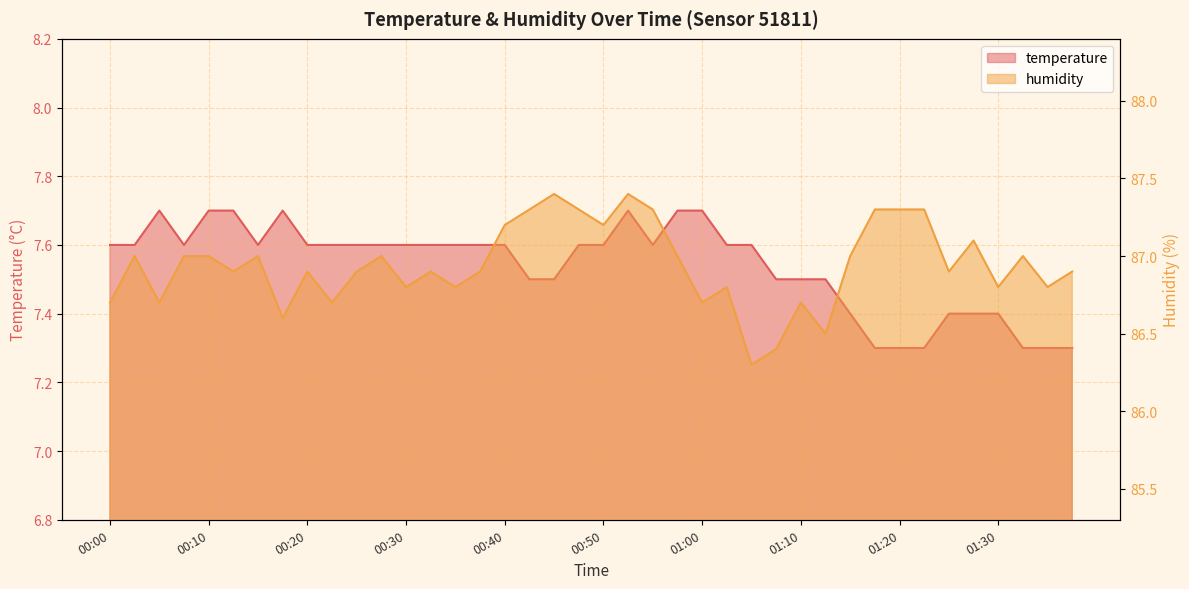

How many temperature values are between 7 and 8?

40